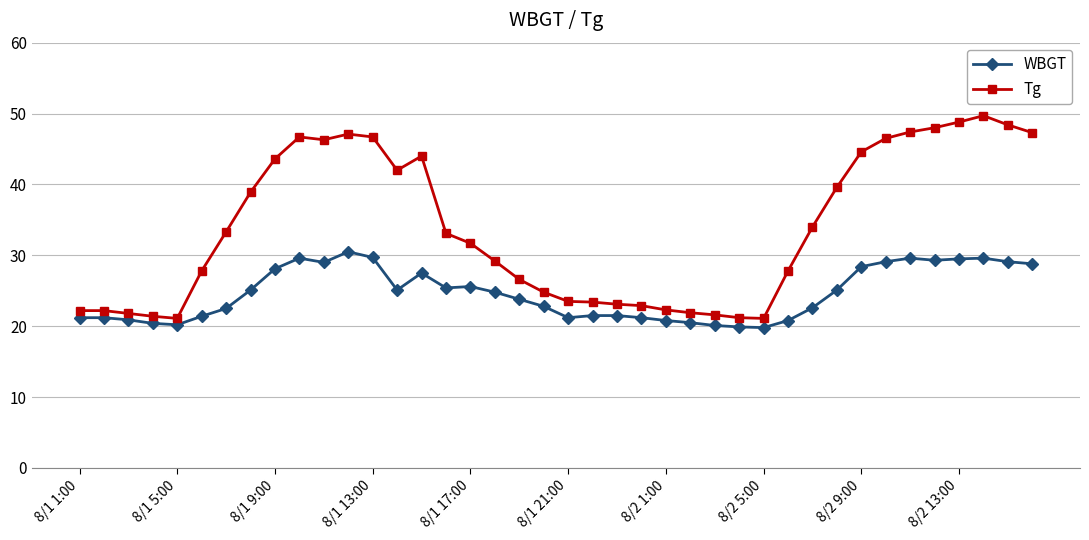

What is the value of the WBGT point at the 2nd from the left?

21.2